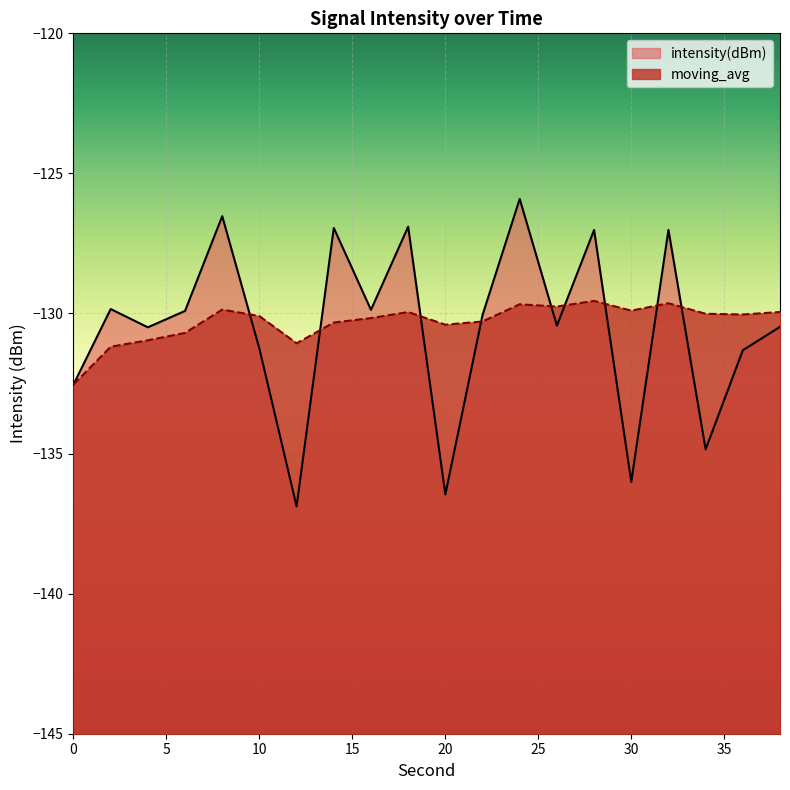

At how many categories does at least one series exceed -130?

12